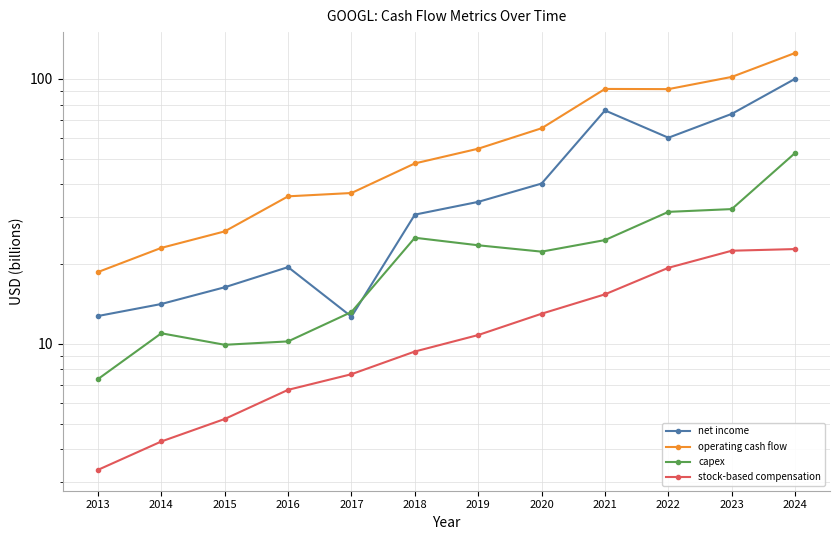

What are all the series names shown in the legend?

net income, operating cash flow, capex, stock-based compensation